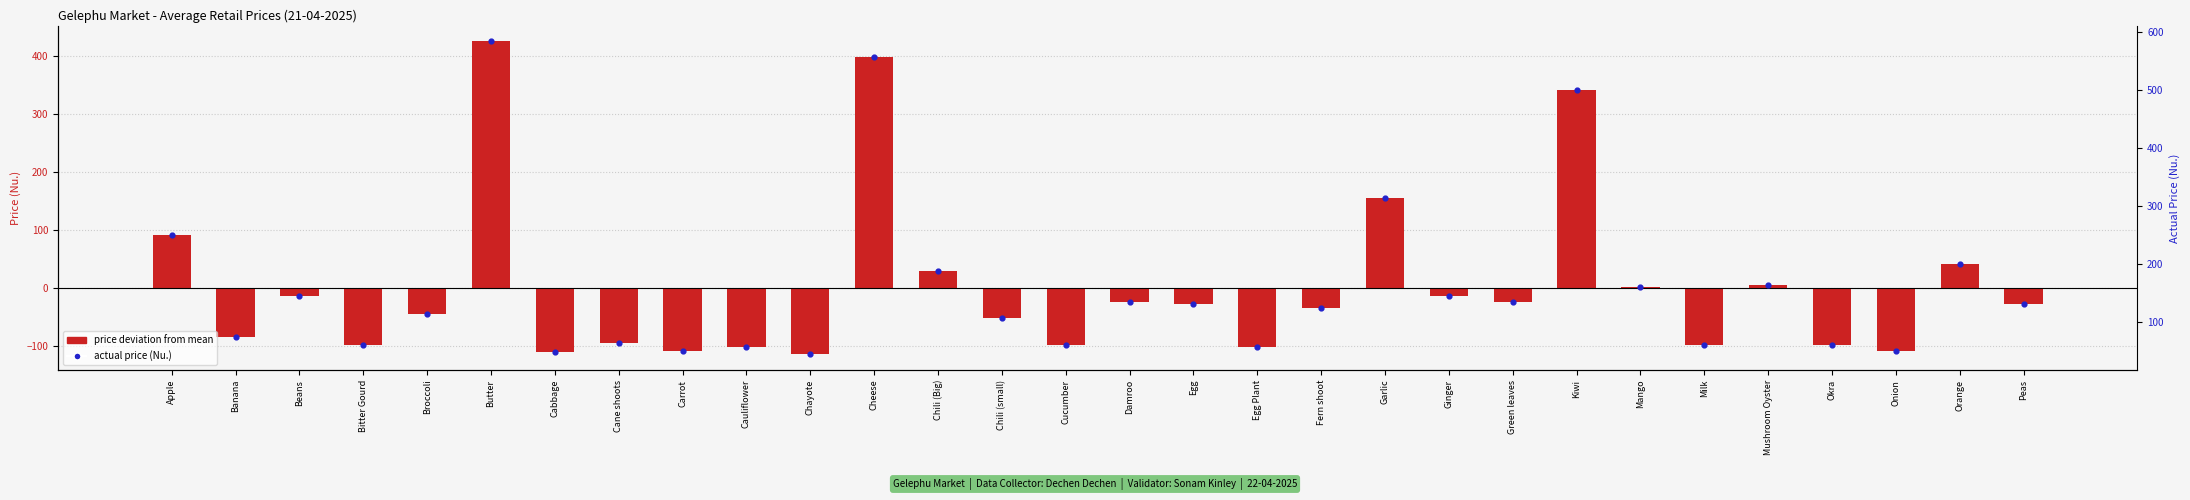

Which series contains the highest Y value?

actual price (Nu.)